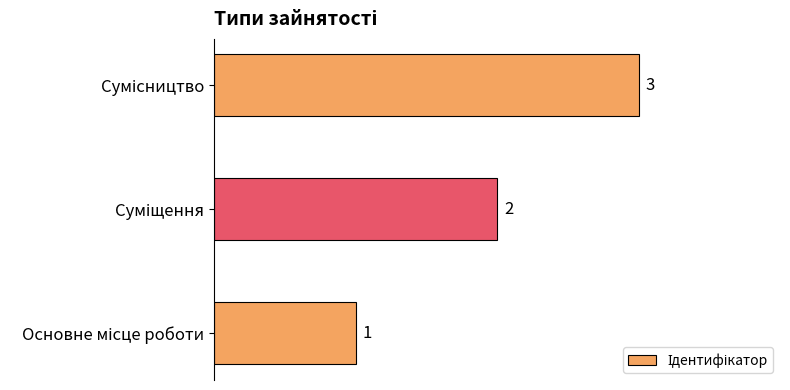

Count the values in the range 1 to 3.

3